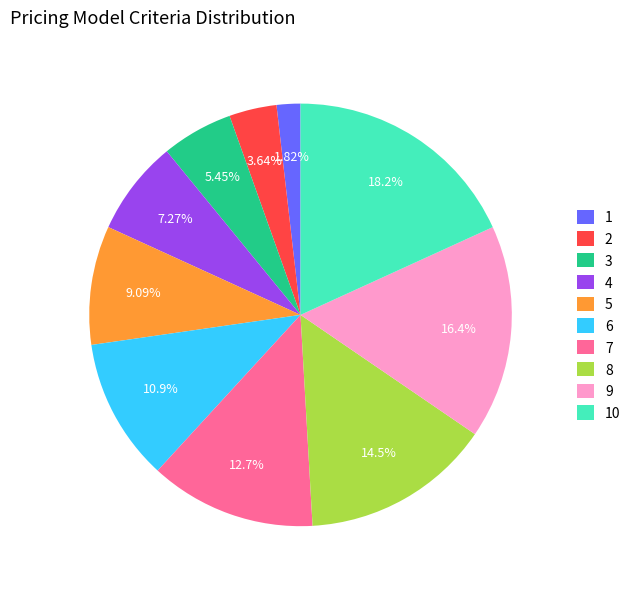

Count the number of slices in the pie.

10